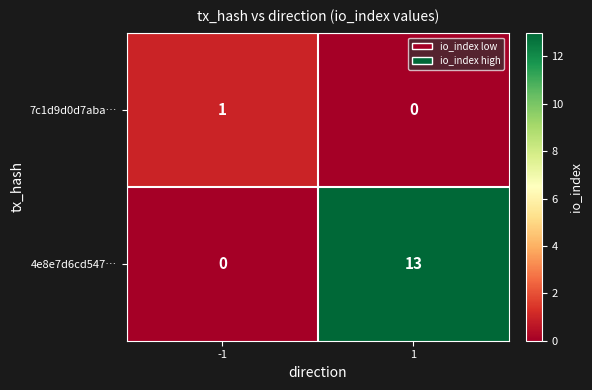

What is the greatest value displayed?

13